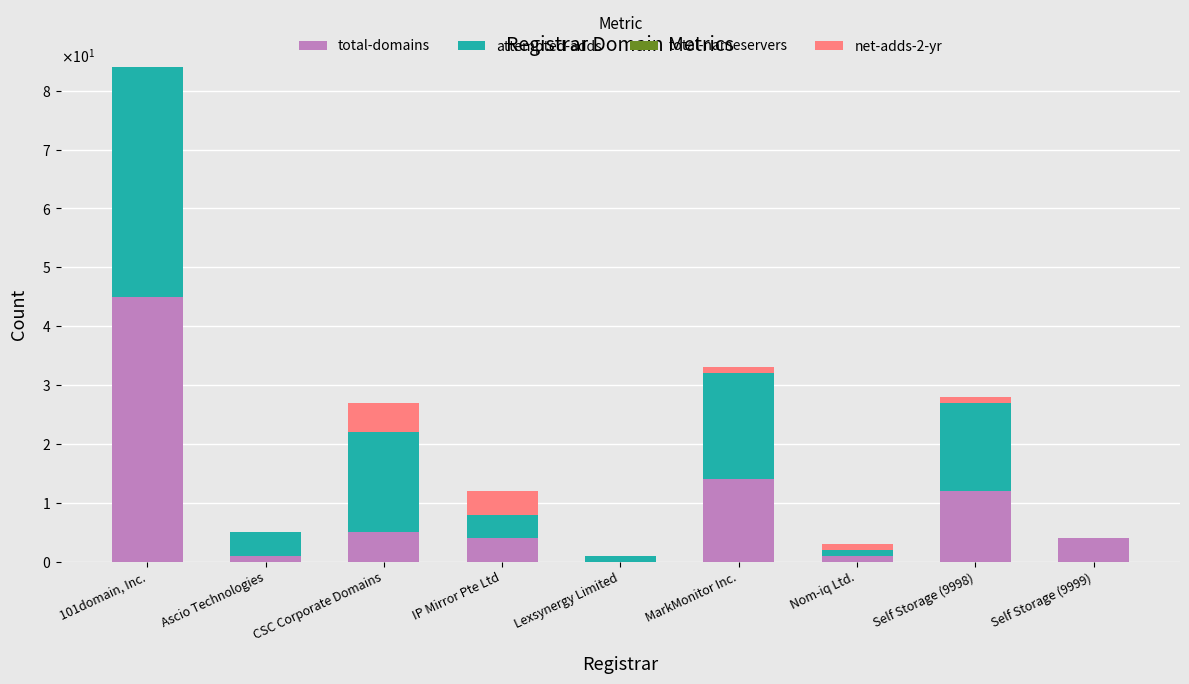

List the labels in order of attempted-adds value, smallest first.

Self Storage (9999), Lexsynergy Limited, Nom-iq Ltd., Ascio Technologies, IP Mirror Pte Ltd, Self Storage (9998), CSC Corporate Domains, MarkMonitor Inc., 101domain, Inc.